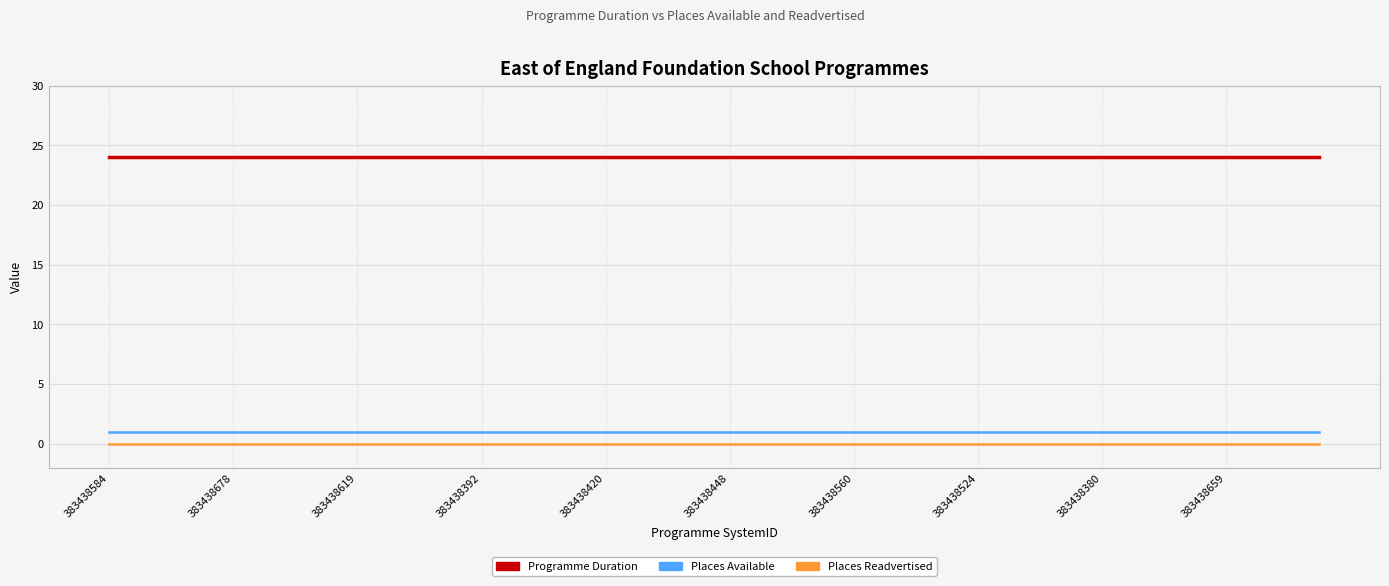

List the series in order of their peak value, lowest first.

Places Readvertised, Places Available, Programme Duration